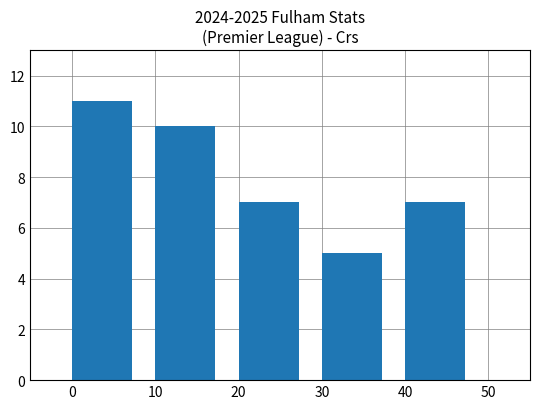

How many distinct data groups are displayed?

1